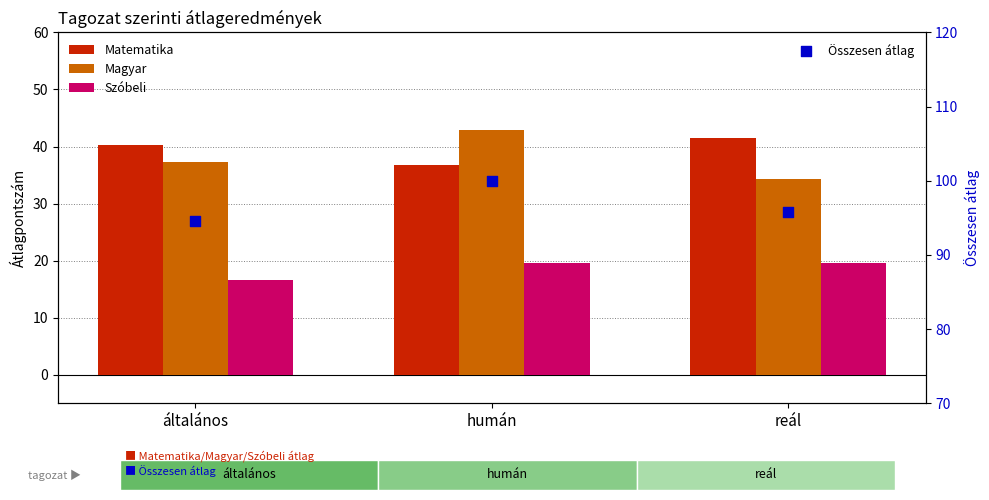

What are all the series names shown in the legend?

Matematika, Magyar, Szóbeli, Összesen átlag